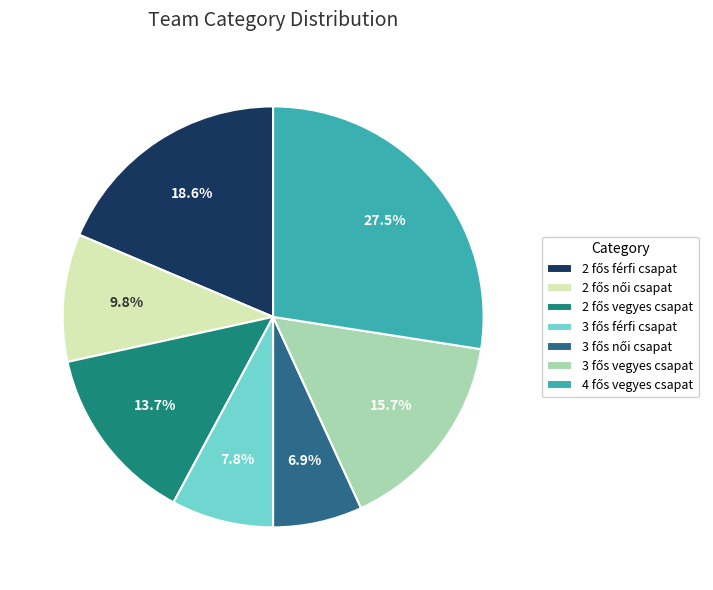

Is there any slice that represents more than half of the pie?

No